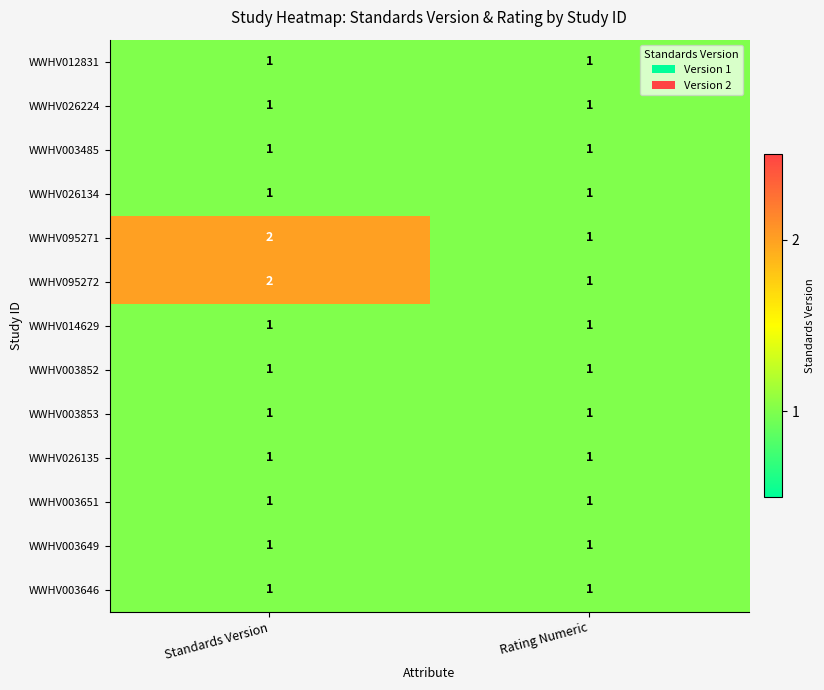

Reading right to left, what are all the values shown in this chart?

WWHV012831: 1	1
WWHV026224: 1	1
WWHV003485: 1	1
WWHV026134: 1	1
WWHV095271: 1	2
WWHV095272: 1	2
WWHV014629: 1	1
WWHV003852: 1	1
WWHV003853: 1	1
WWHV026135: 1	1
WWHV003651: 1	1
WWHV003649: 1	1
WWHV003646: 1	1